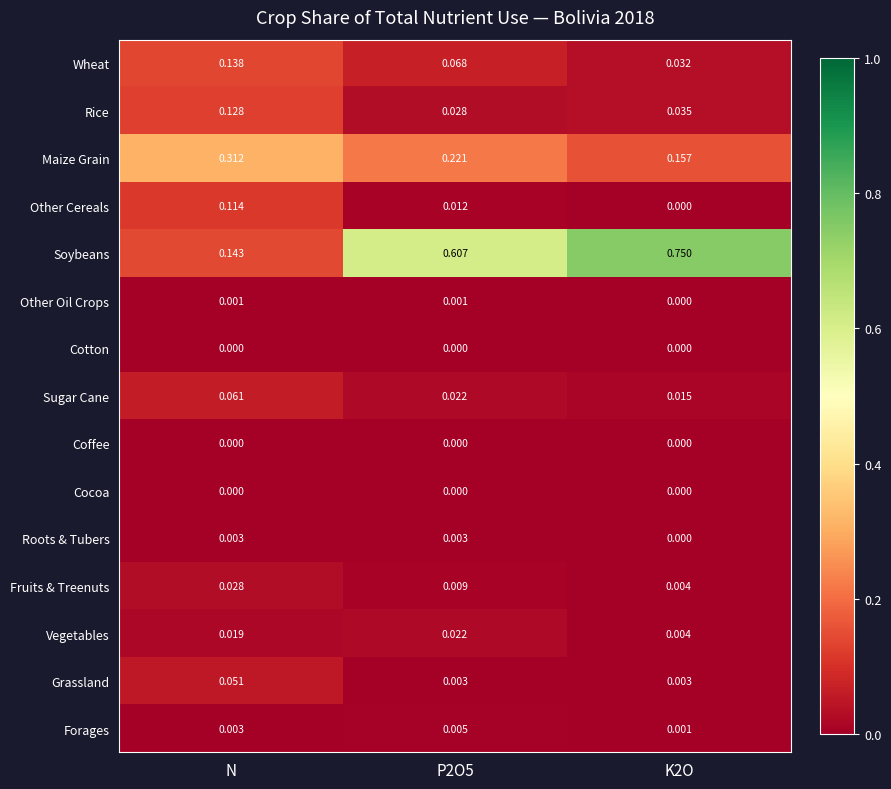

Which series has the widest spread of values?

Soybeans